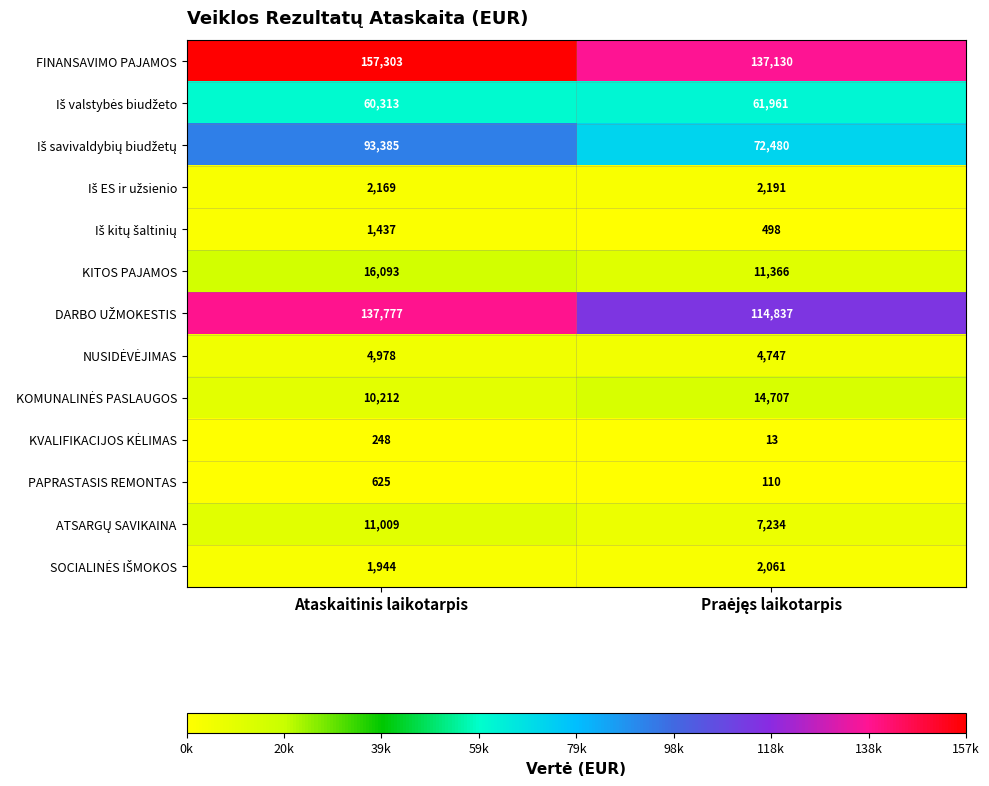

Which series has the largest total across all categories?

FINANSAVIMO PAJAMOS